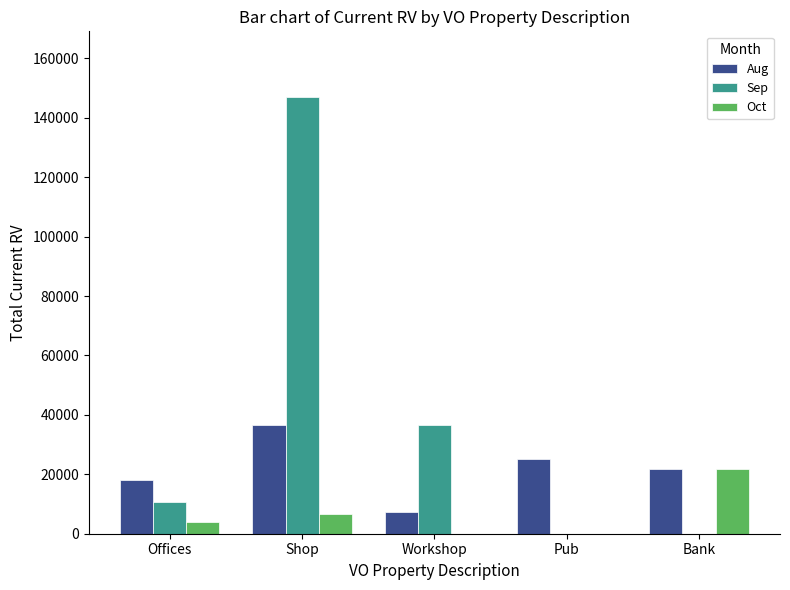

True or false: Aug has a value of 21750 at Bank.

True